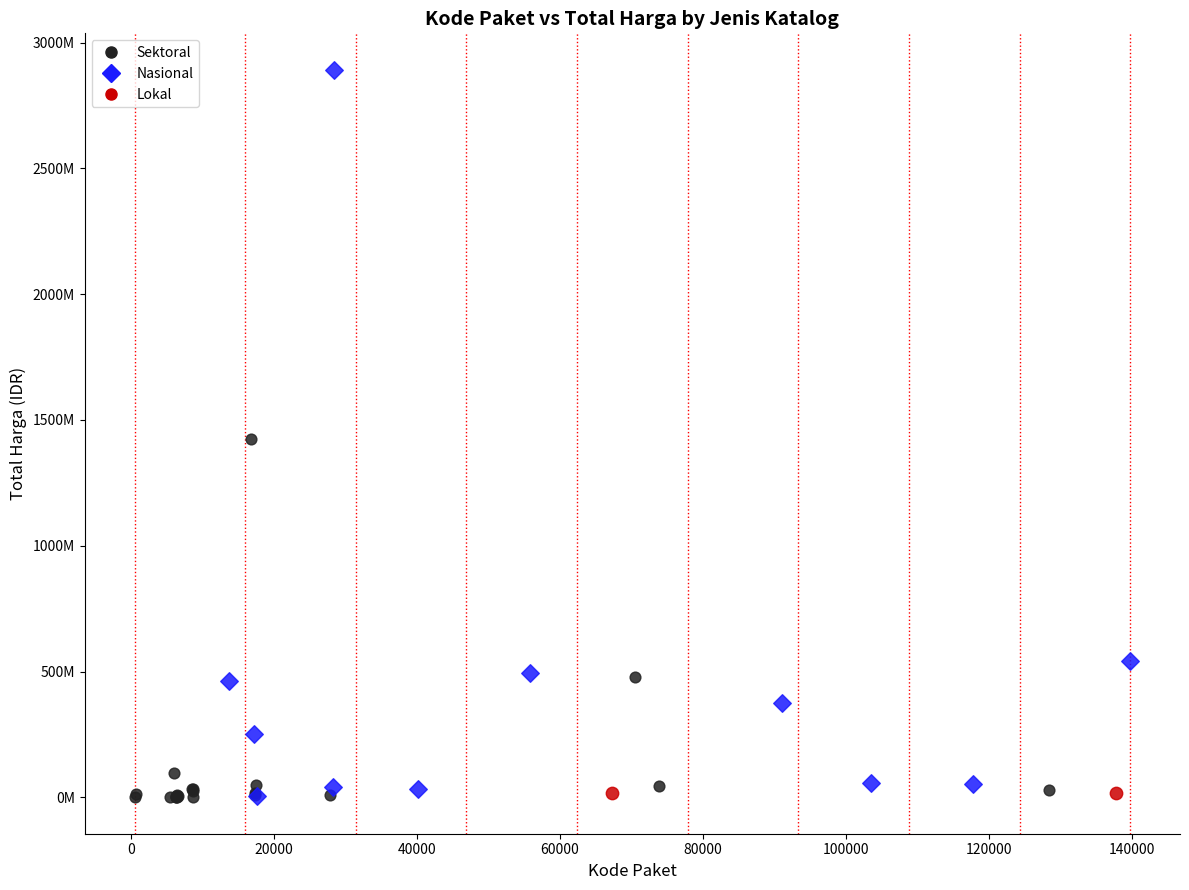

What are all the series names shown in the legend?

Sektoral, Nasional, Lokal